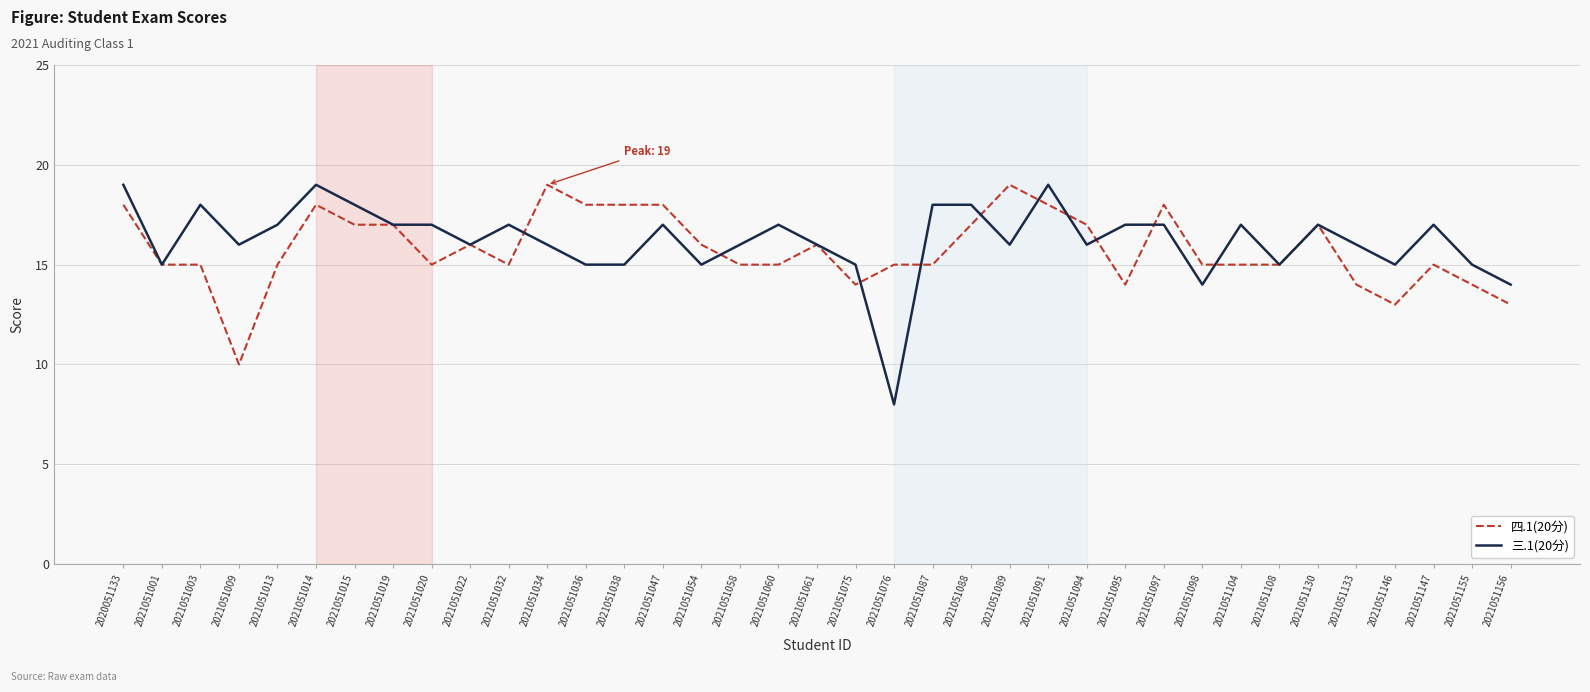

The 四.1(20分) series shows 7 at 2021051076. True or false?

False